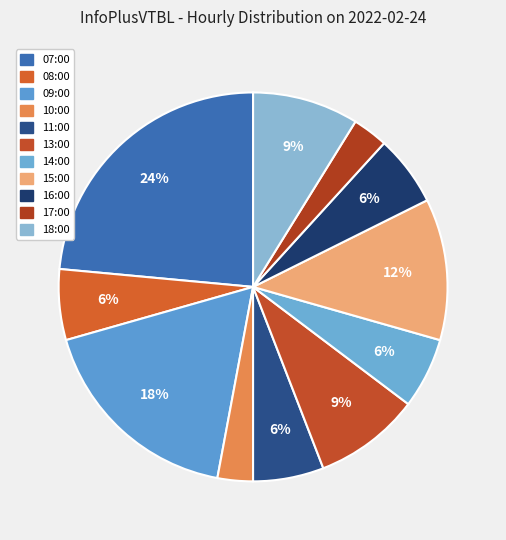

Rank the categories by value from lowest to highest.

10:00, 17:00, 08:00, 11:00, 14:00, 16:00, 13:00, 18:00, 15:00, 09:00, 07:00